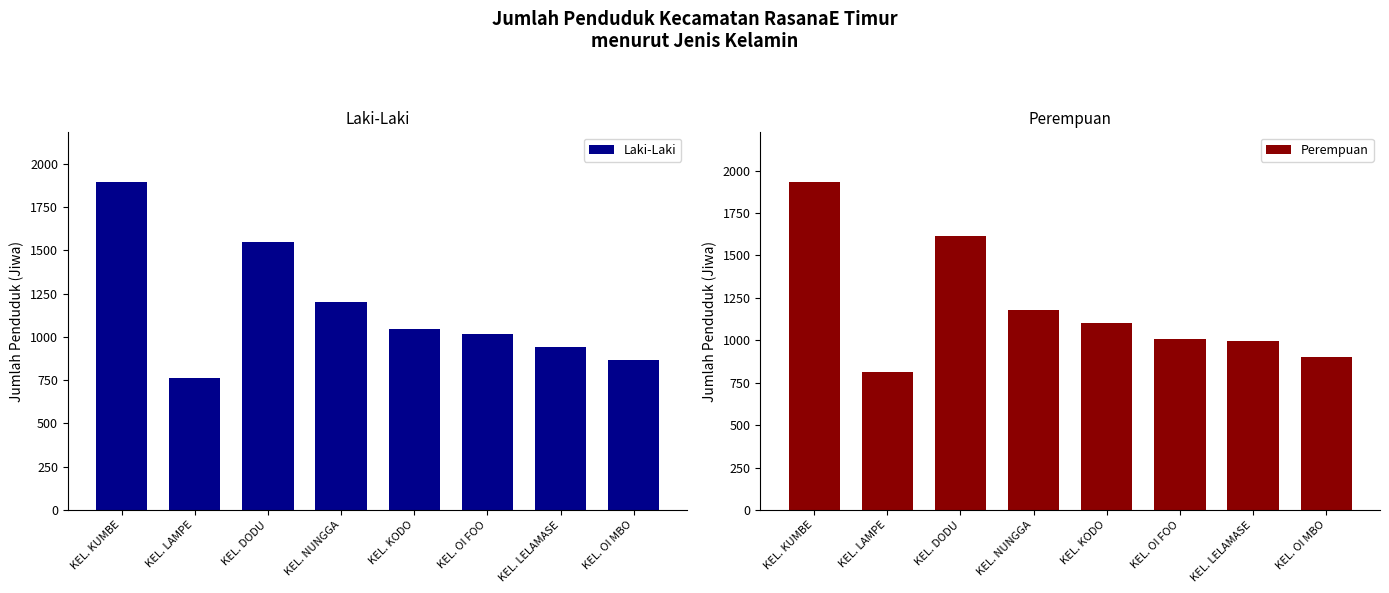

Rank the categories by Perempuan value from highest to lowest.

KEL. KUMBE, KEL. DODU, KEL. NUNGGA, KEL. KODO, KEL. OI FOO, KEL. LELAMASE, KEL. OI MBO, KEL. LAMPE